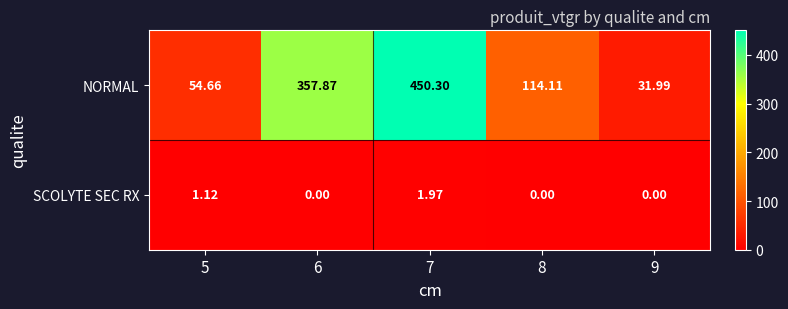

How many distinct data groups are displayed?

2